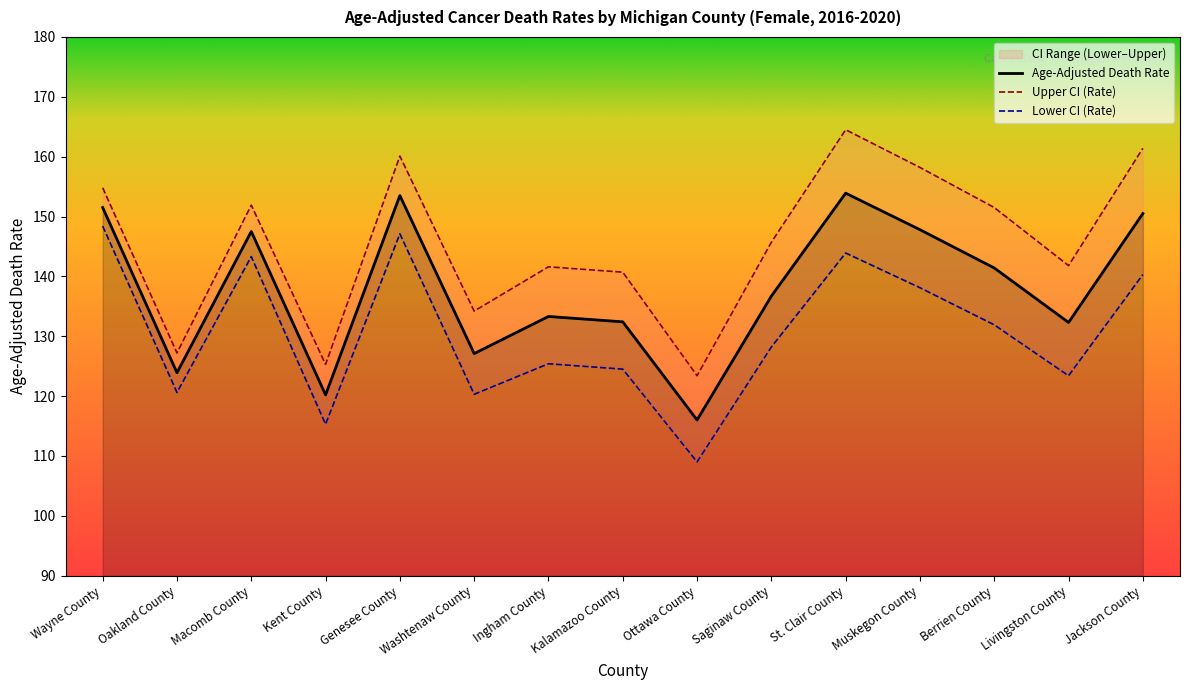

What is the total value across all series at Macomb County?

442.7